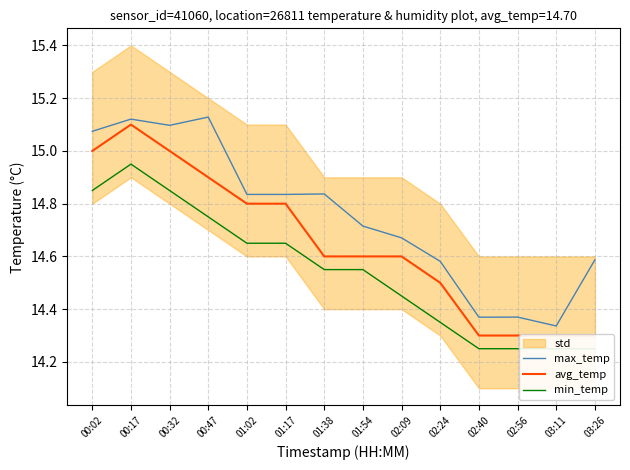

At which category is the sum across all series the highest?

00:17